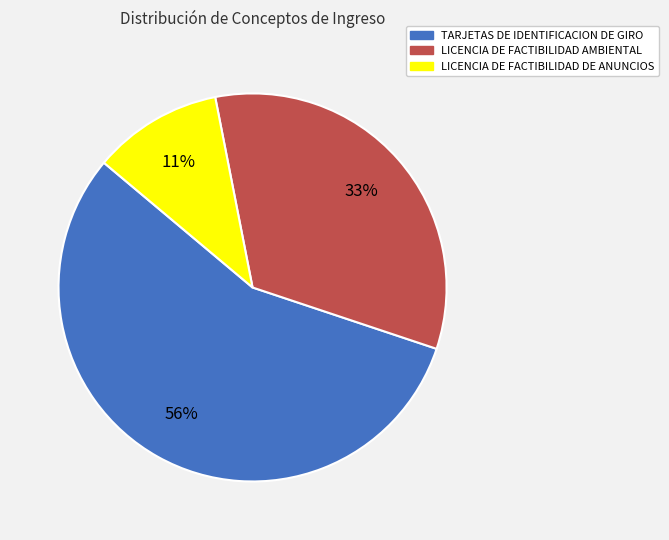

What is the ratio of the value at LICENCIA DE FACTIBILIDAD DE ANUNCIOS to the value at LICENCIA DE FACTIBILIDAD AMBIENTAL?

0.3